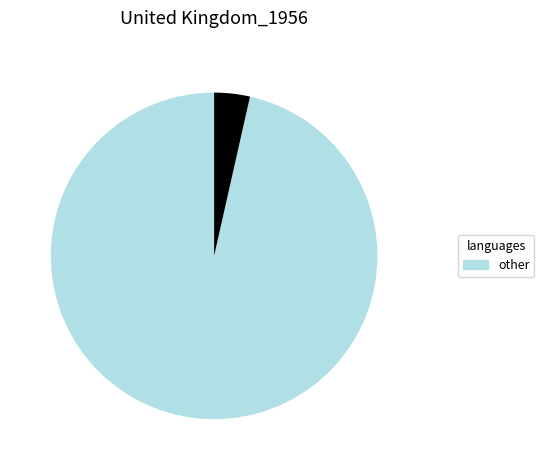

Does any single category account for the majority?

Yes